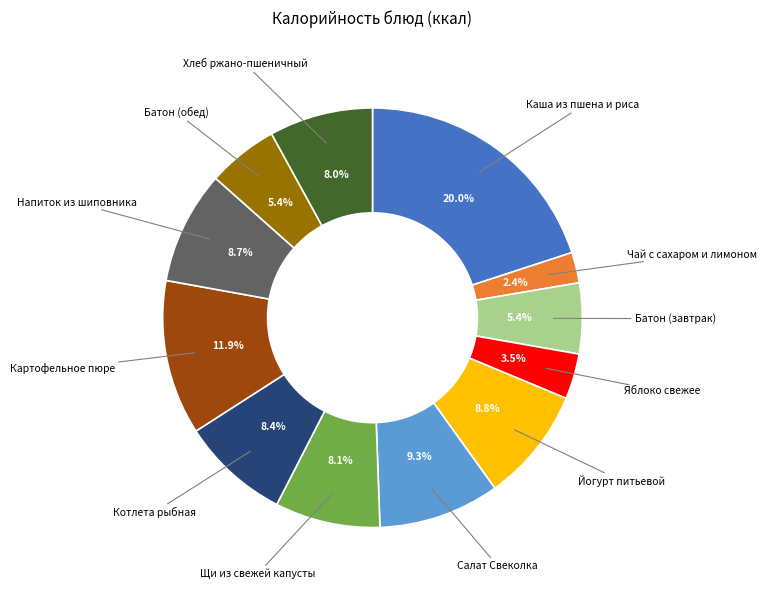

To the nearest percent, what is the difference between the largest and smallest slice percentages?

18%